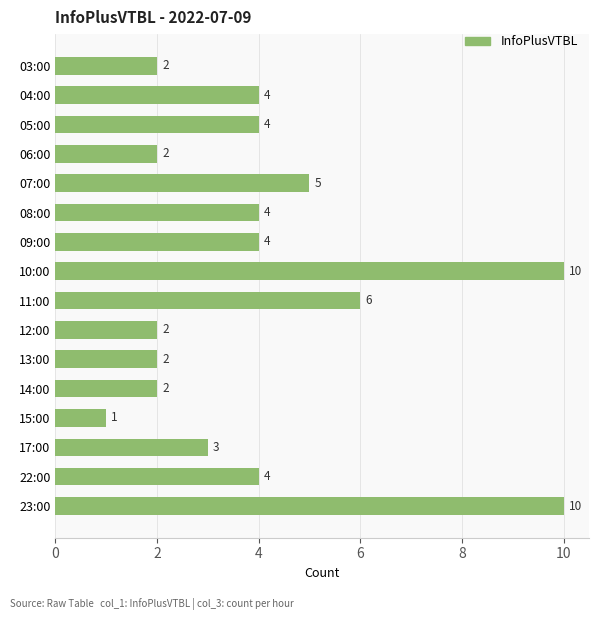

Reading bottom to top, extract all data points from this chart.

23:00=10	22:00=4	17:00=3	15:00=1	14:00=2	13:00=2	12:00=2	11:00=6	10:00=10	09:00=4	08:00=4	07:00=5	06:00=2	05:00=4	04:00=4	03:00=2